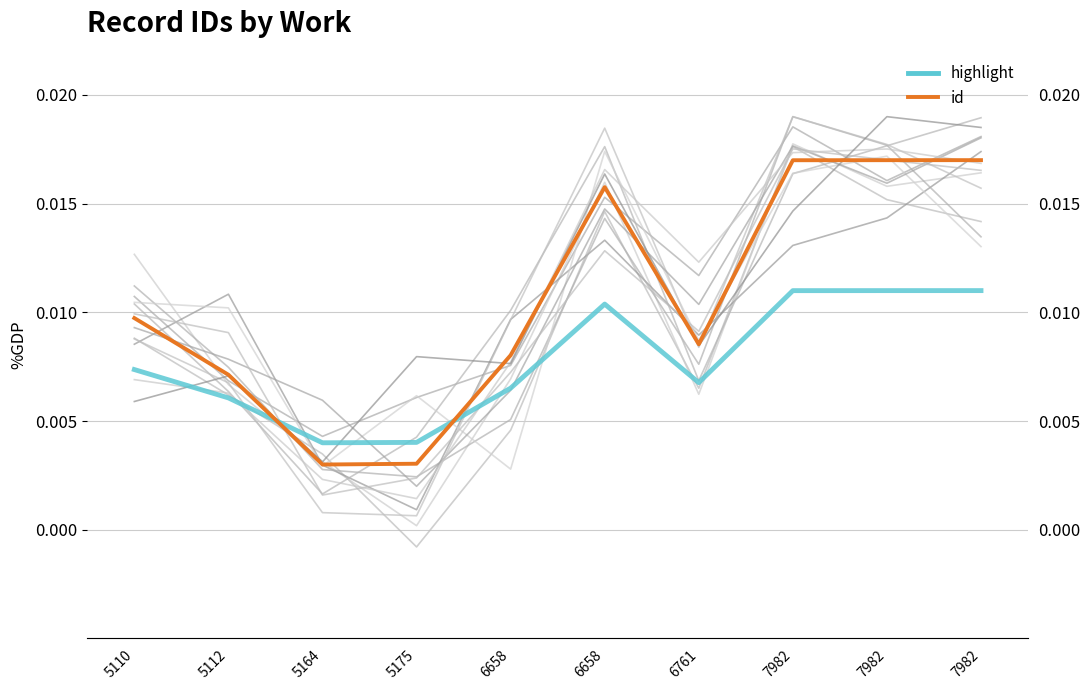

In id, how many points are lower than both neighbors (excluding endpoints)?

2